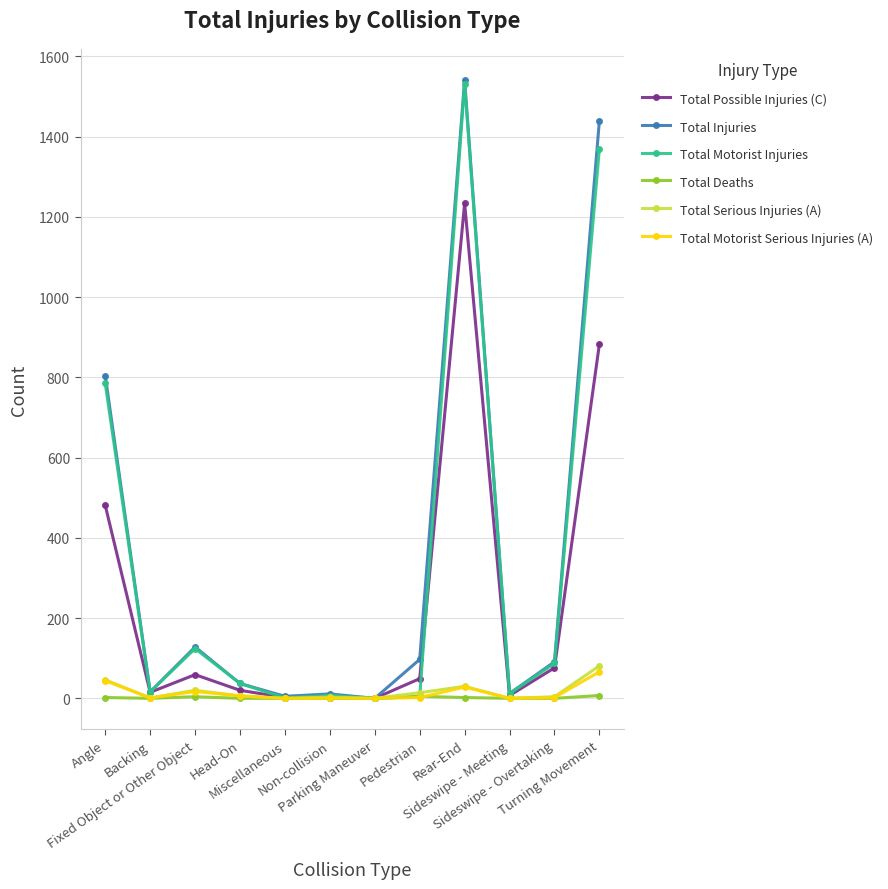

What is the difference between the maximum and minimum values in the Total Deaths series?

7